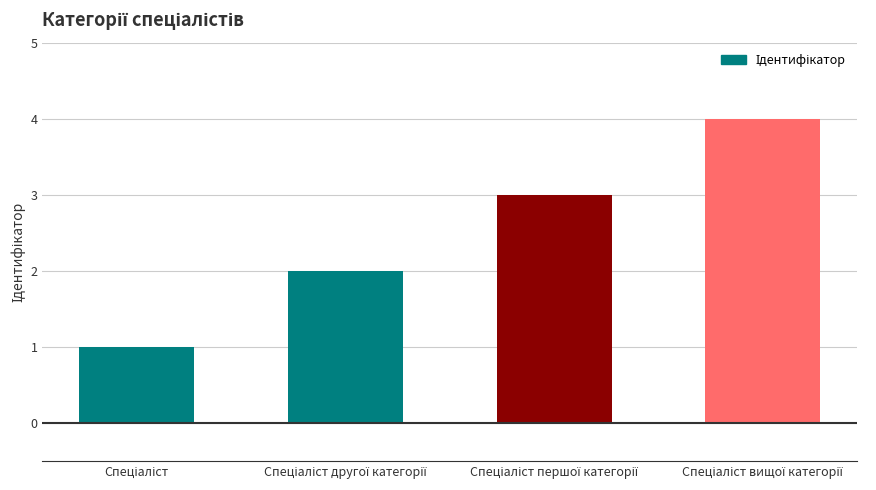

What is the greatest value displayed?

4